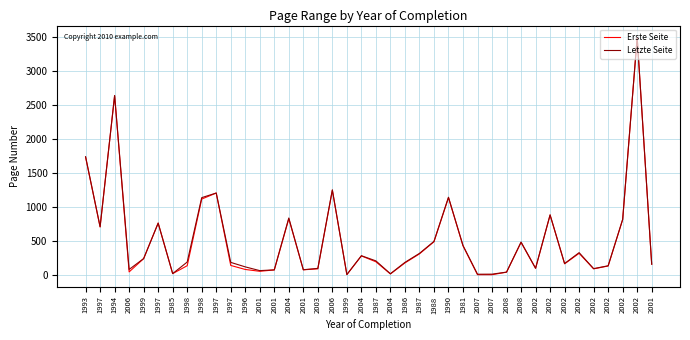

At 2006, list the series in order from largest to smallest.

Letzte Seite, Erste Seite